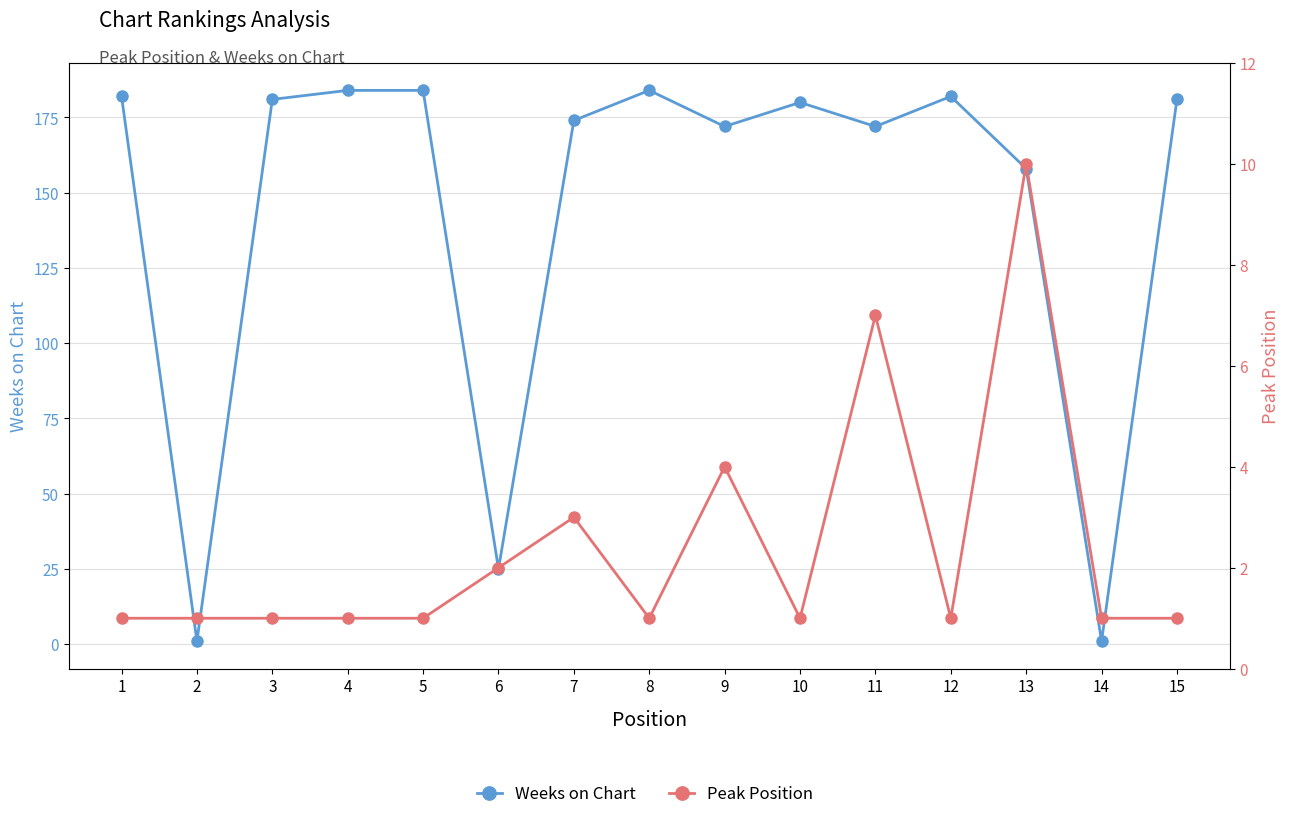

True or false: Weeks on Chart and Peak Position intersect in this chart.

False